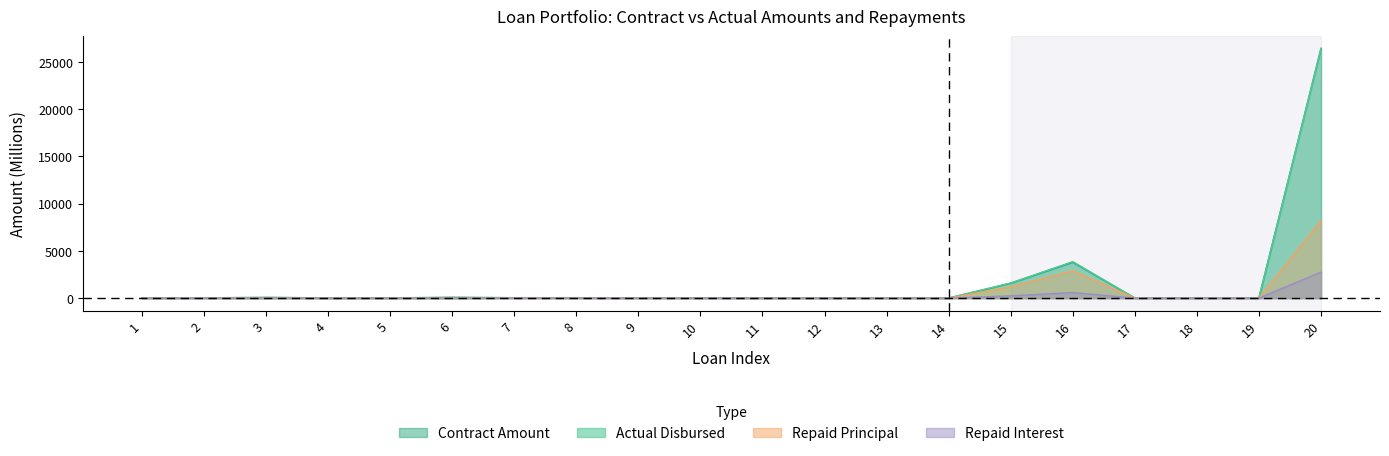

Which series has the largest total across all categories?

contract_amount